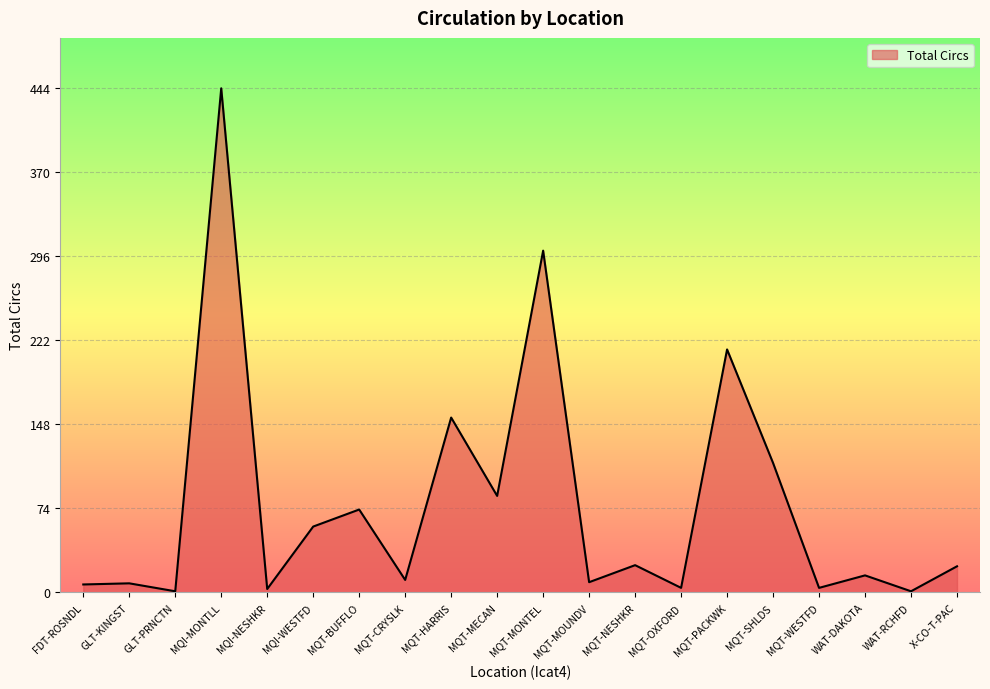

The chart shows a value of 5 at MQT-NESHKR. True or false?

False